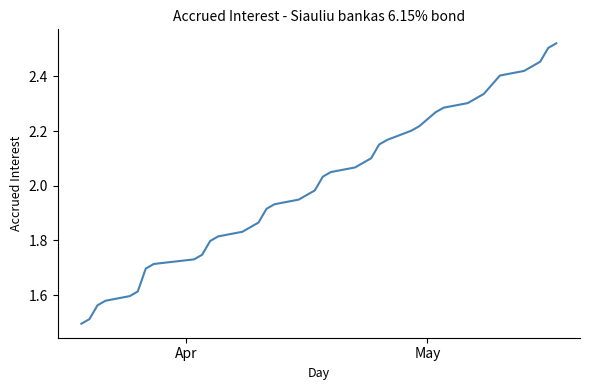

What is the difference between the maximum and minimum values?

1.0